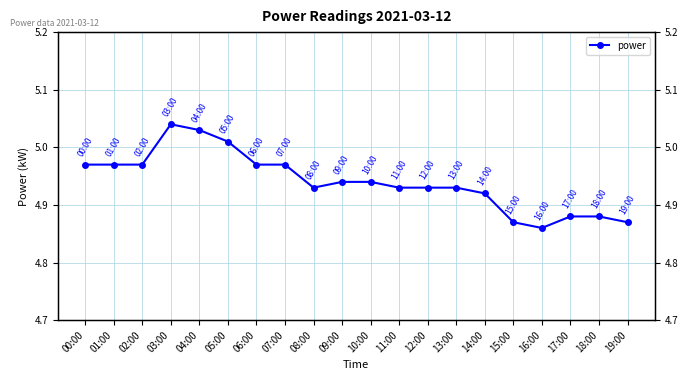

Rank the categories by value from highest to lowest.

03:00, 04:00, 05:00, 00:00, 01:00, 02:00, 06:00, 07:00, 09:00, 10:00, 08:00, 11:00, 12:00, 13:00, 14:00, 17:00, 18:00, 15:00, 19:00, 16:00